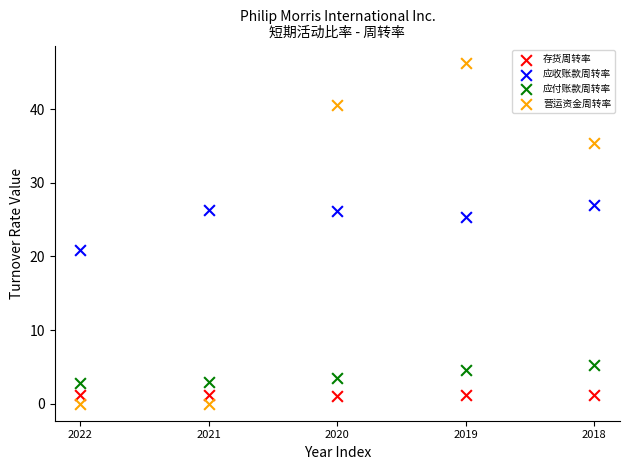

In the 应收账款周转率 series, what Y value is closest to 24?

25.3